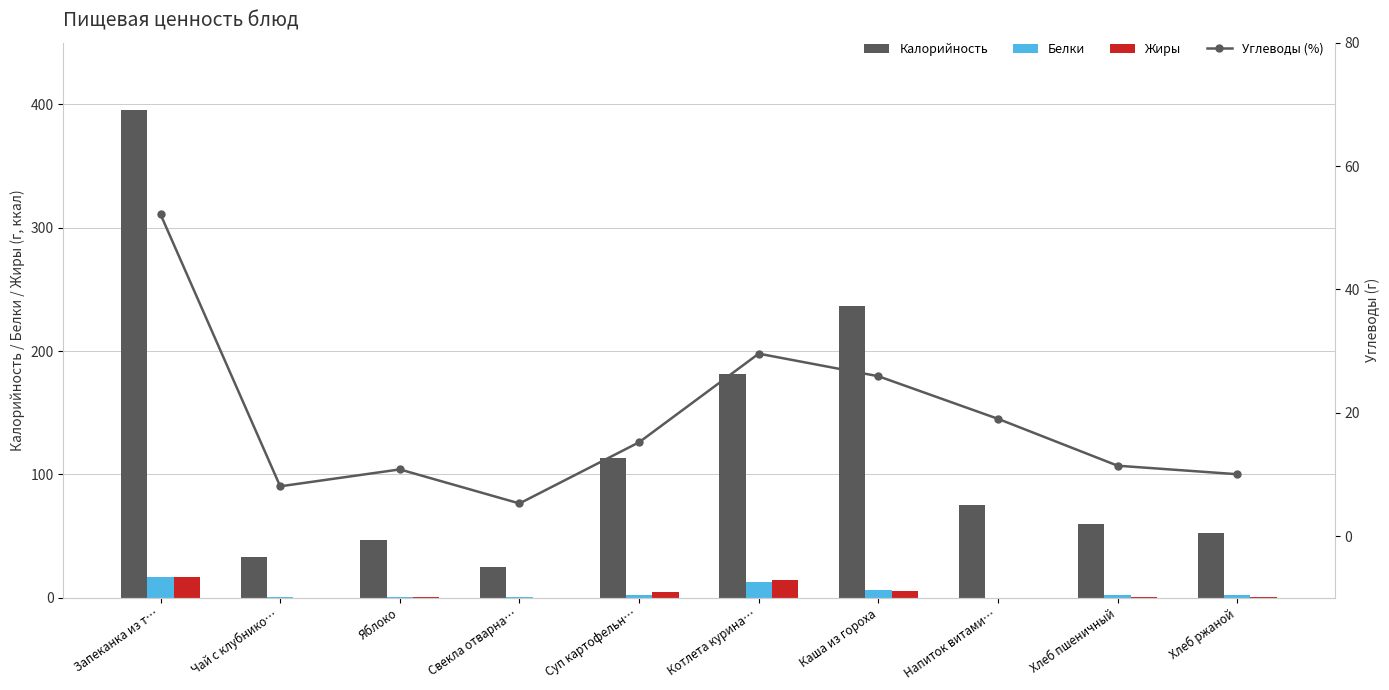

Reading left to right, transcribe all the data shown in this chart.

Калорийность: Запеканка из т…=395.5	Чай с клубнико…=33.2	Яблоко=47.0	Свекла отварна…=25.2	Суп картофельн…=113.3	Котлета курина…=181.3	Каша из гороха=236.5	Напиток витами…=75.0	Хлеб пшеничный=59.7	Хлеб ржаной=52.2
Белки: Запеканка из т…=17.1	Чай с клубнико…=0.3	Яблоко=0.4	Свекла отварна…=0.9	Суп картофельн…=2.6	Котлета курина…=12.8	Каша из гороха=6.2	Напиток витами…=0.0	Хлеб пшеничный=2.0	Хлеб ржаной=2.0
Жиры: Запеканка из т…=16.6	Чай с клубнико…=0.0	Яблоко=0.4	Свекла отварна…=0.1	Суп картофельн…=4.6	Котлета курина…=14.7	Каша из гороха=5.7	Напиток витами…=0.0	Хлеб пшеничный=0.3	Хлеб ржаной=0.4
Углеводы (%): Запеканка из т…=52.2	Чай с клубнико…=8.1	Яблоко=10.8	Свекла отварна…=5.3	Суп картофельн…=15.2	Котлета курина…=29.6	Каша из гороха=25.9	Напиток витами…=19.0	Хлеб пшеничный=11.4	Хлеб ржаной=10.0